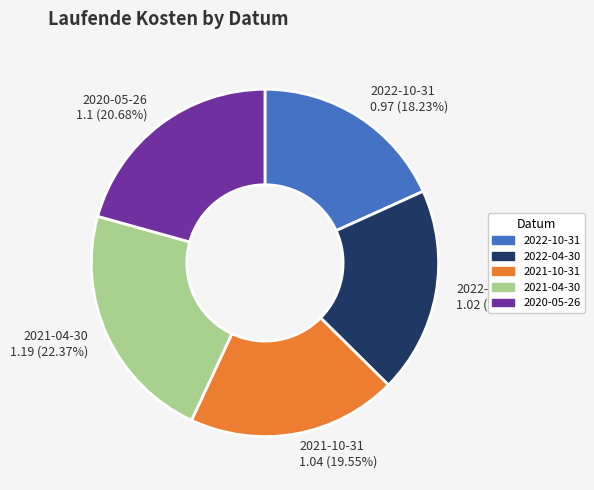

How many segments does this pie chart have?

5